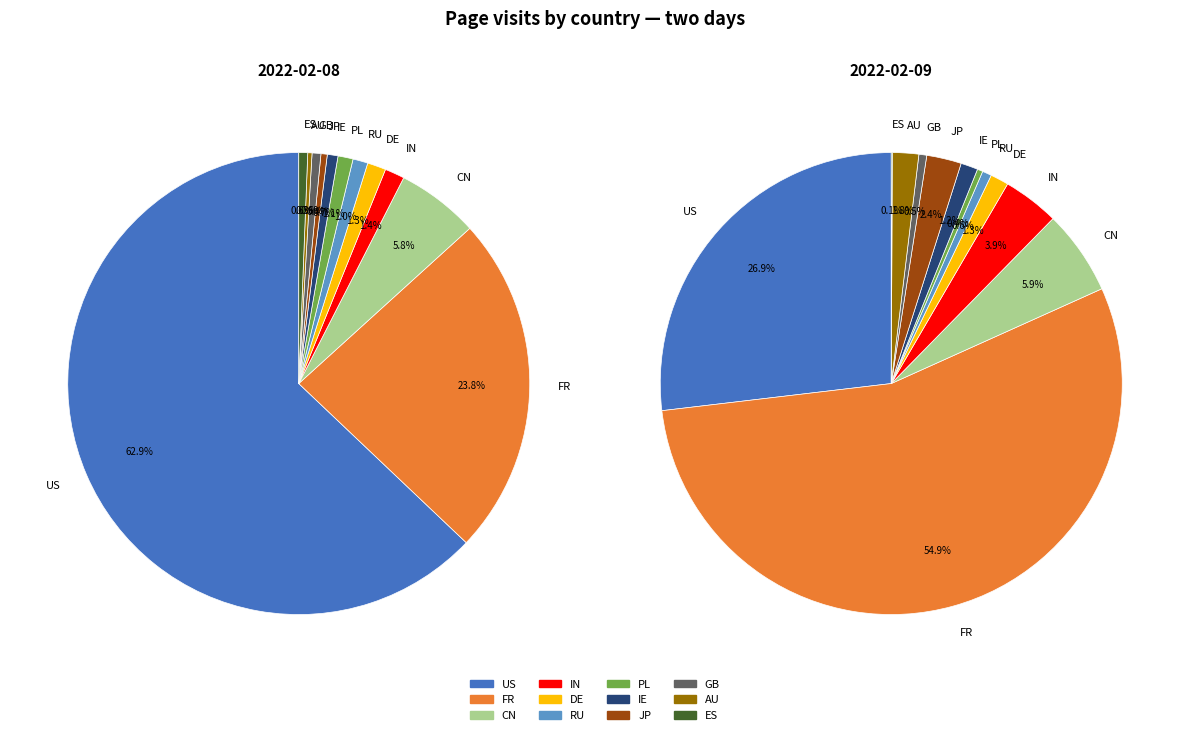

Rank the categories by value from lowest to highest.

AU, JP, GB, ES, IE, RU, PL, DE, IN, CN, FR, US